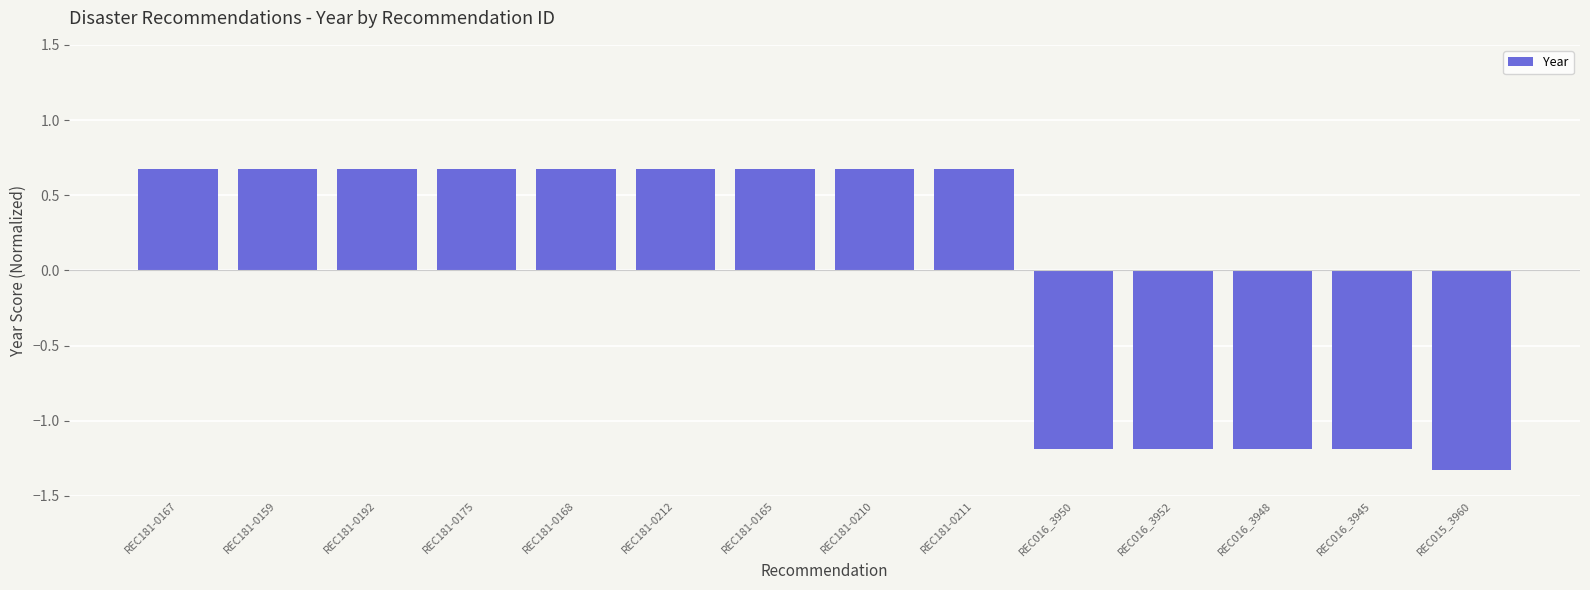

What value does the data have at REC016_3950?

-1.2